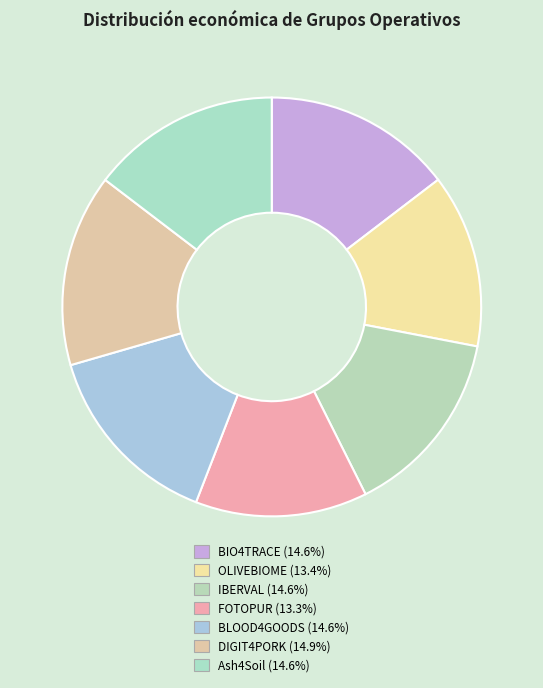

What is the ratio of the value at OLIVEBIOME to the value at IBERVAL?

0.9